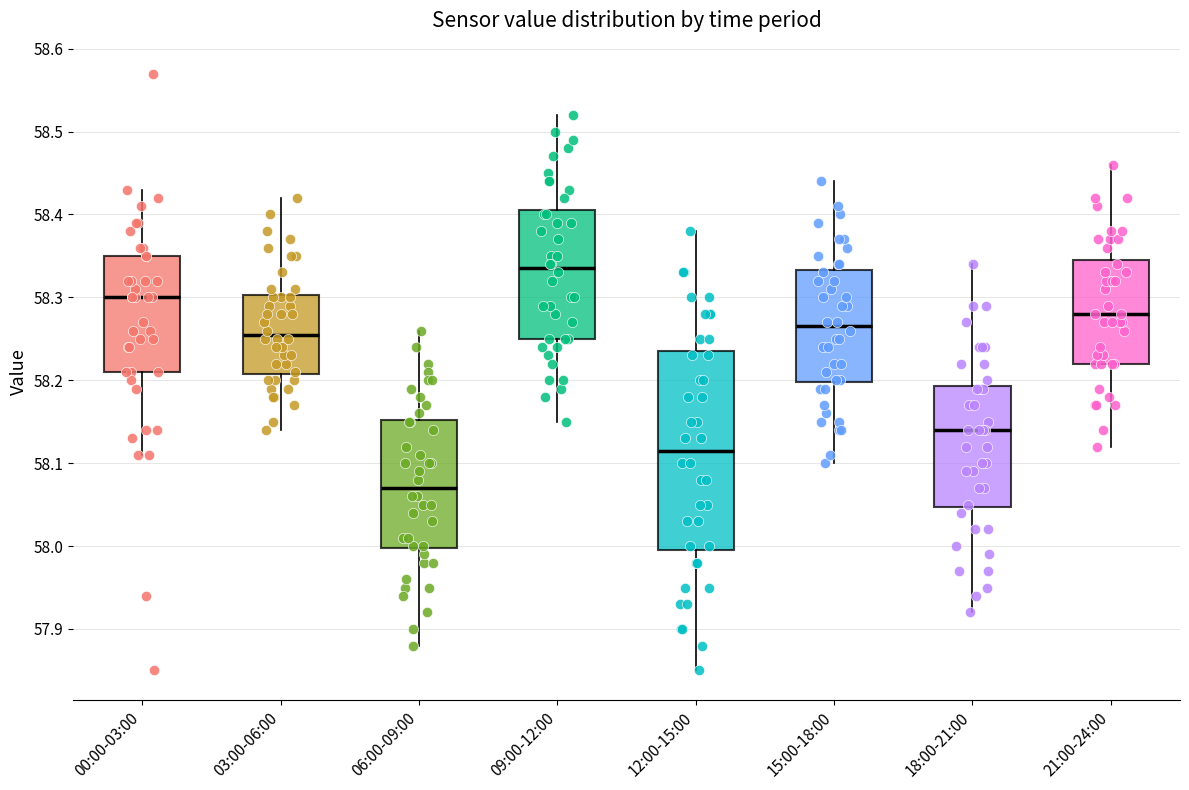

Reading left to right, read every box against the y-axis: the position of its median line, the range the box covers, and the ends of its whiskers. The values are not printed on the chart, so give them approximately, as read against the axis.

00:00-03:00: median 58.30, box 58.21 to 58.35, whiskers 58.11 to 58.43
03:00-06:00: median 58.26, box 58.21 to 58.30, whiskers 58.14 to 58.42
06:00-09:00: median 58.07, box 58.00 to 58.15, whiskers 57.88 to 58.26
09:00-12:00: median 58.34, box 58.25 to 58.41, whiskers 58.15 to 58.52
12:00-15:00: median 58.12, box 58.00 to 58.24, whiskers 57.85 to 58.38
15:00-18:00: median 58.27, box 58.20 to 58.33, whiskers 58.10 to 58.44
18:00-21:00: median 58.14, box 58.05 to 58.19, whiskers 57.92 to 58.34
21:00-24:00: median 58.28, box 58.22 to 58.35, whiskers 58.12 to 58.46